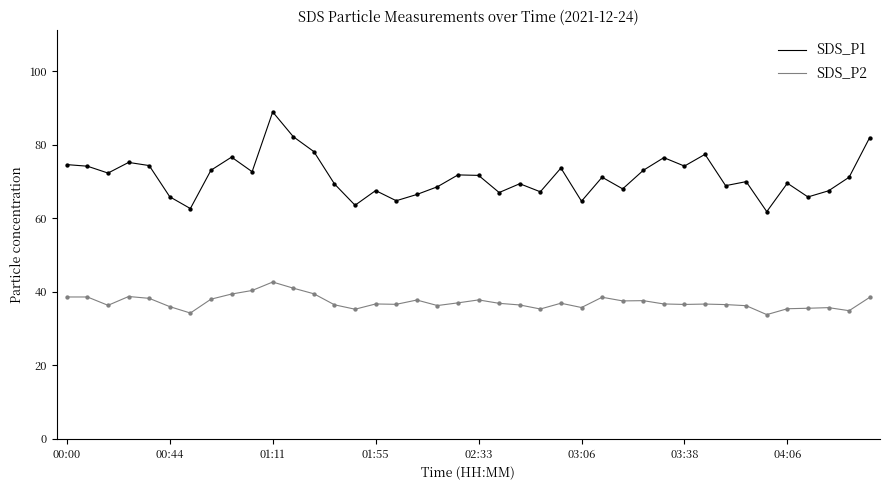

What are all the series names shown in the legend?

SDS_P1, SDS_P2